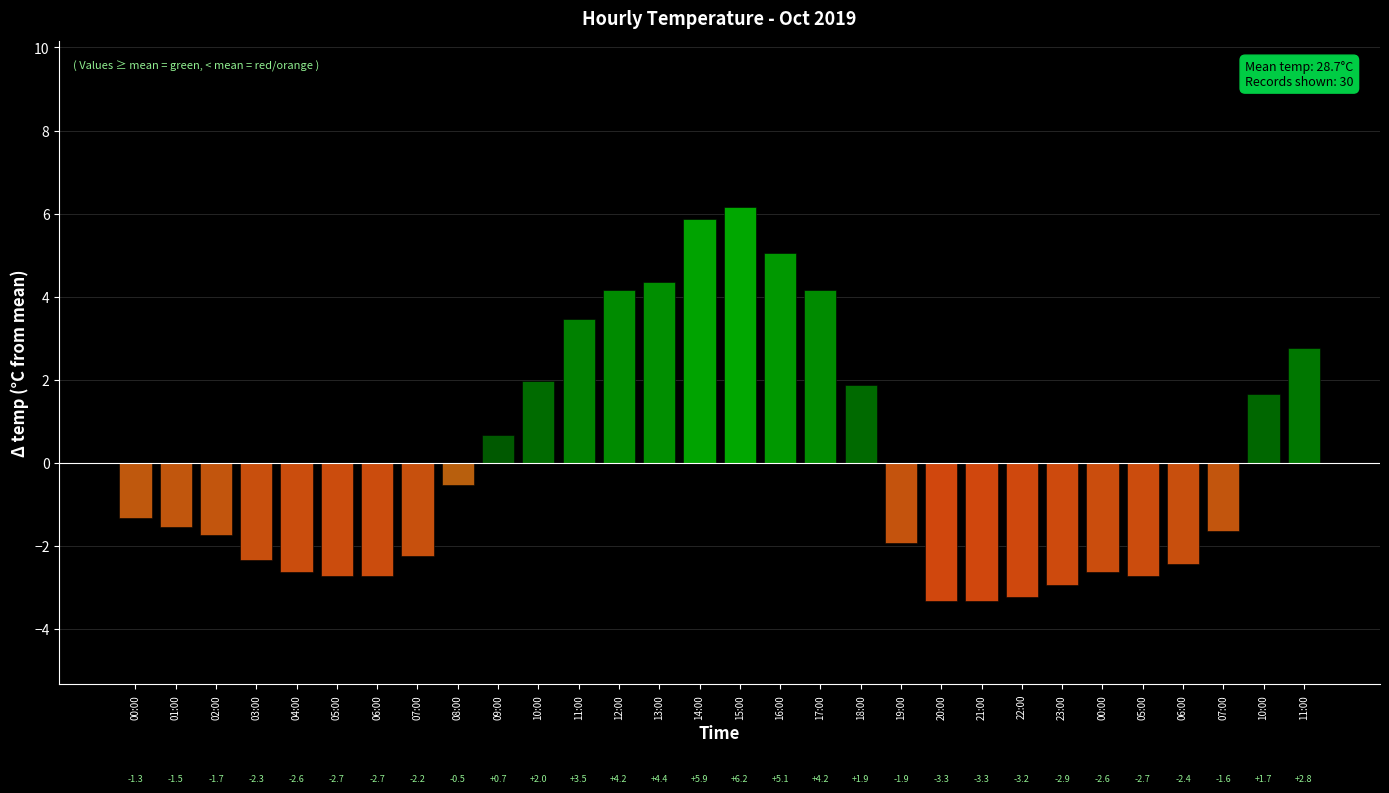

How many values are below -1?

17